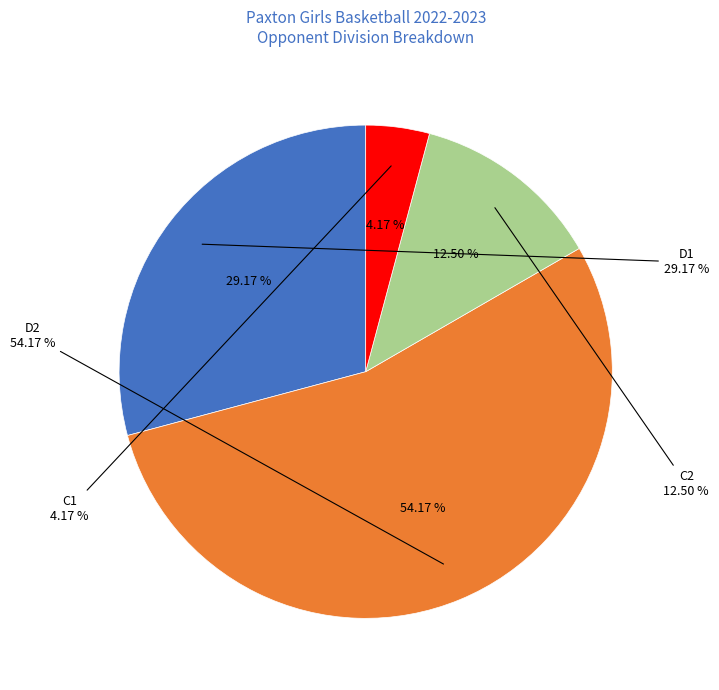

Which category has the smallest portion of the pie?

C1